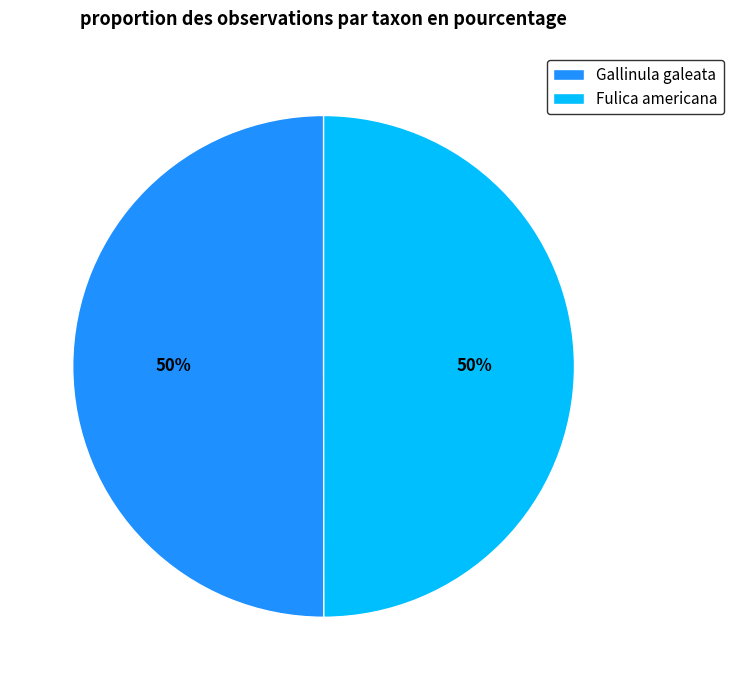

Combined, do Gallinula galeata and Fulica americana account for over 50%?

Yes